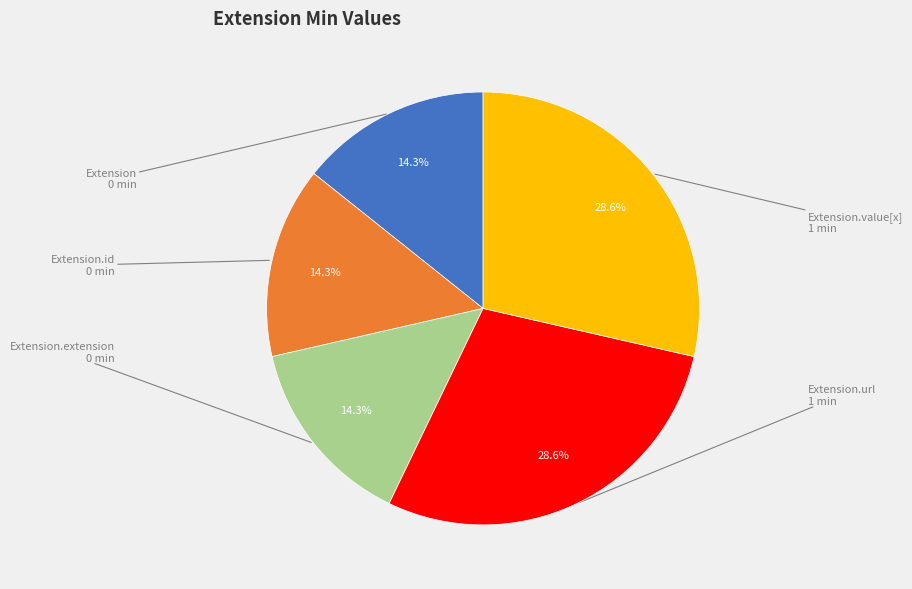

Does any single category account for the majority?

No